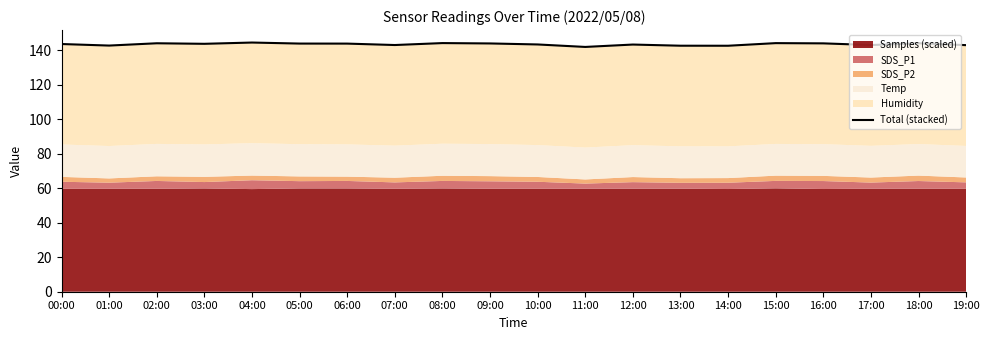

Approximately how many times larger is the value at 09:00 compared to 08:00?

1.0